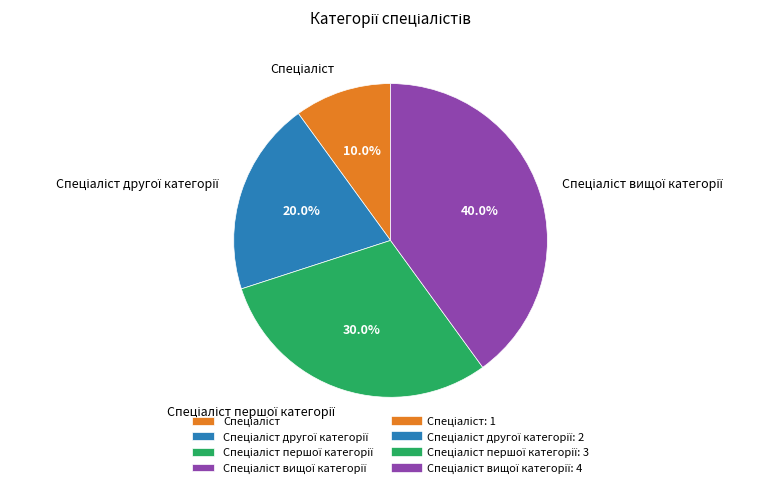

Count the number of slices in the pie.

4